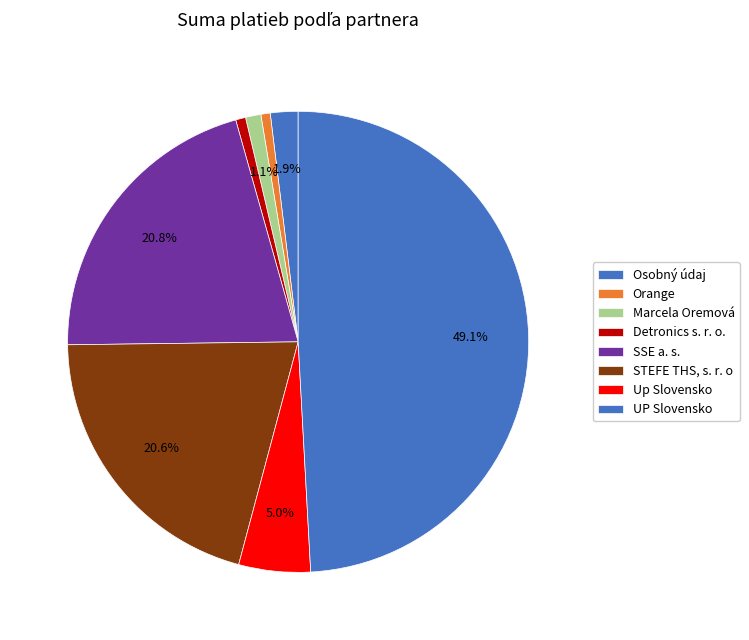

Is there any slice that represents more than half of the pie?

No